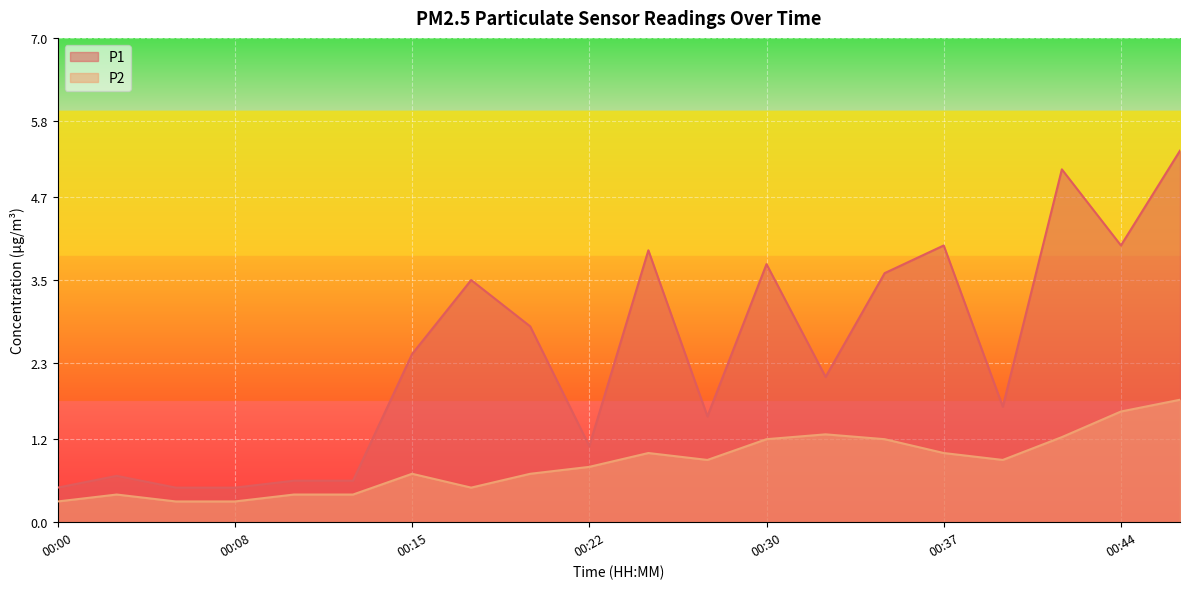

What is the sum of the P2 values at 00:05 and 00:37?

1.3